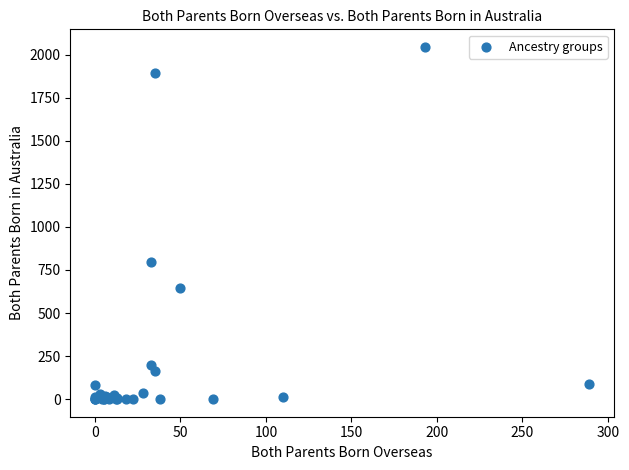

What Y value in the scatter plot is closest to 1022?

794